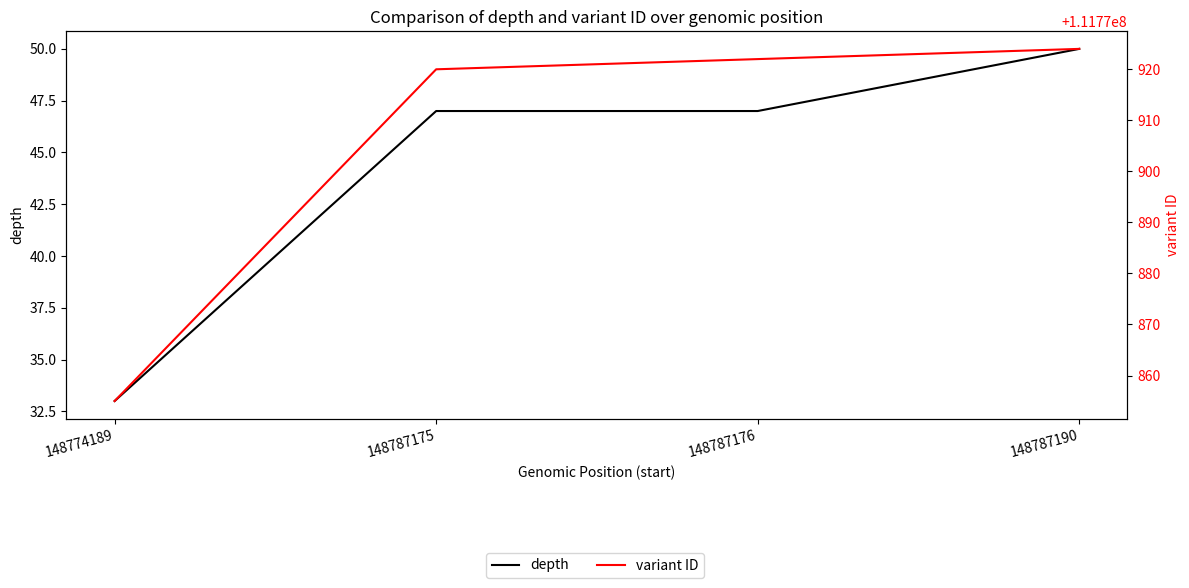

How many series are shown in this chart?

2